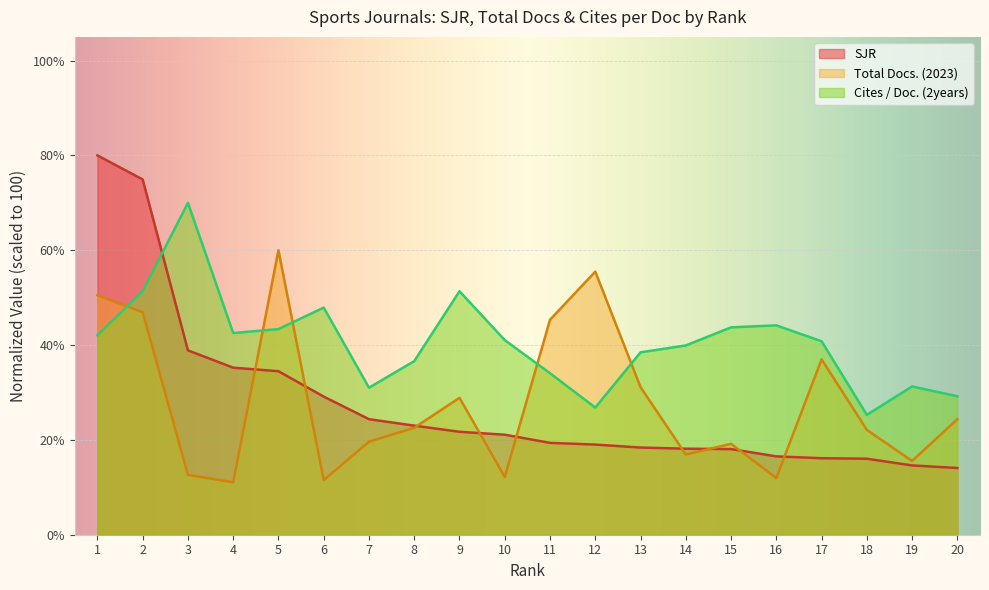

How many lines are shown in the chart?

3